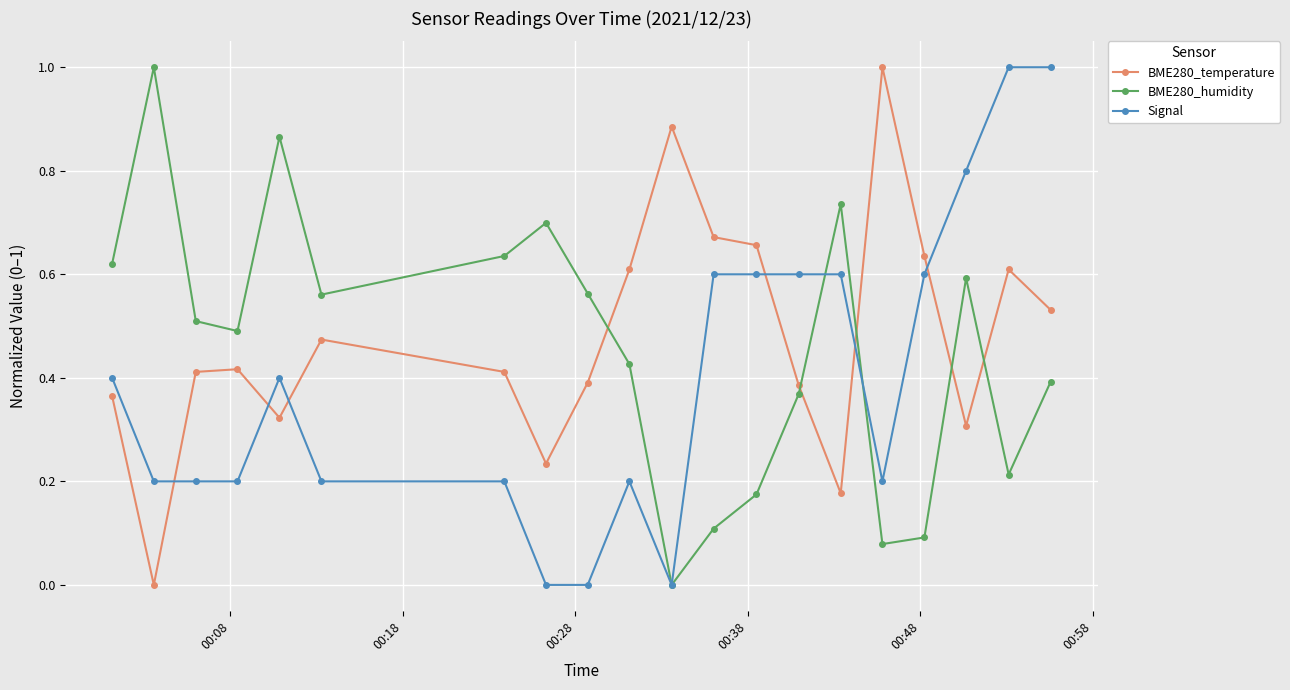

True or false: BME280_humidity and BME280_temperature cross at least once.

True